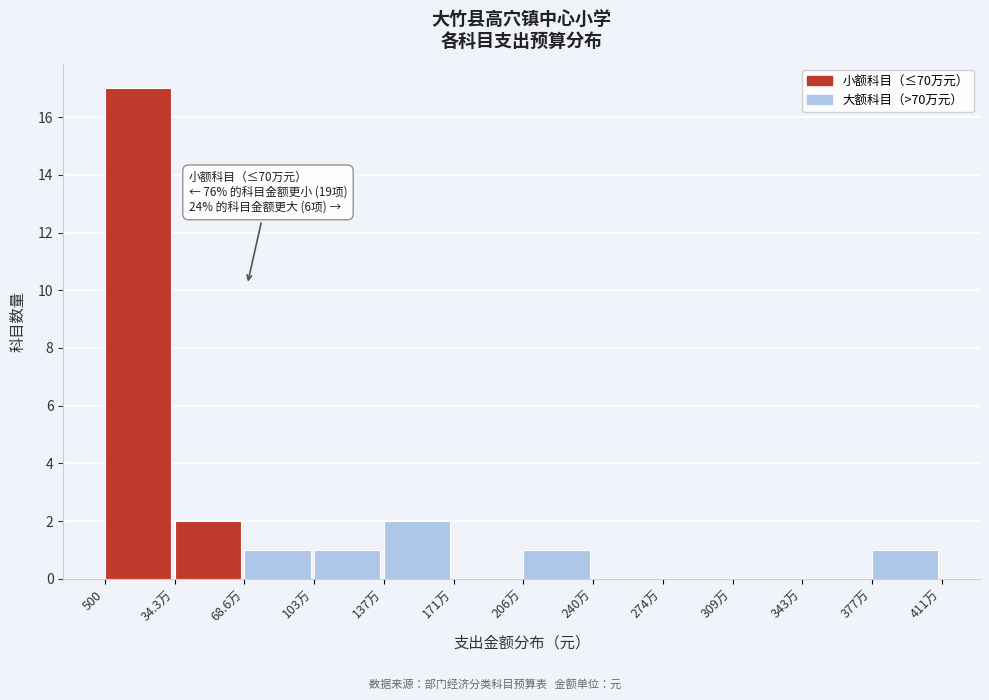

Reading left to right, what are all the values shown in this chart?

500=17	34.3万=2	68.6万=1	103万=1	137万=2	171万=0	206万=1	240万=0	274万=0	309万=0	343万=0	377万=1